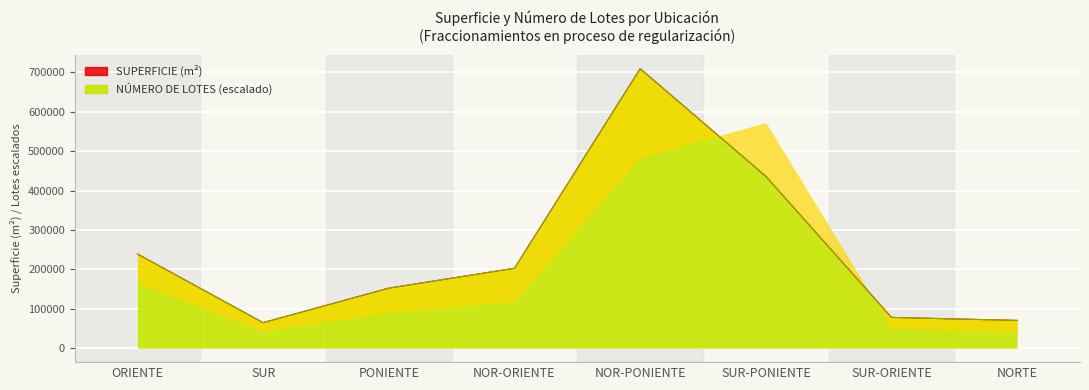

What is the change in value from SUR to PONIENTE?

+87640.9